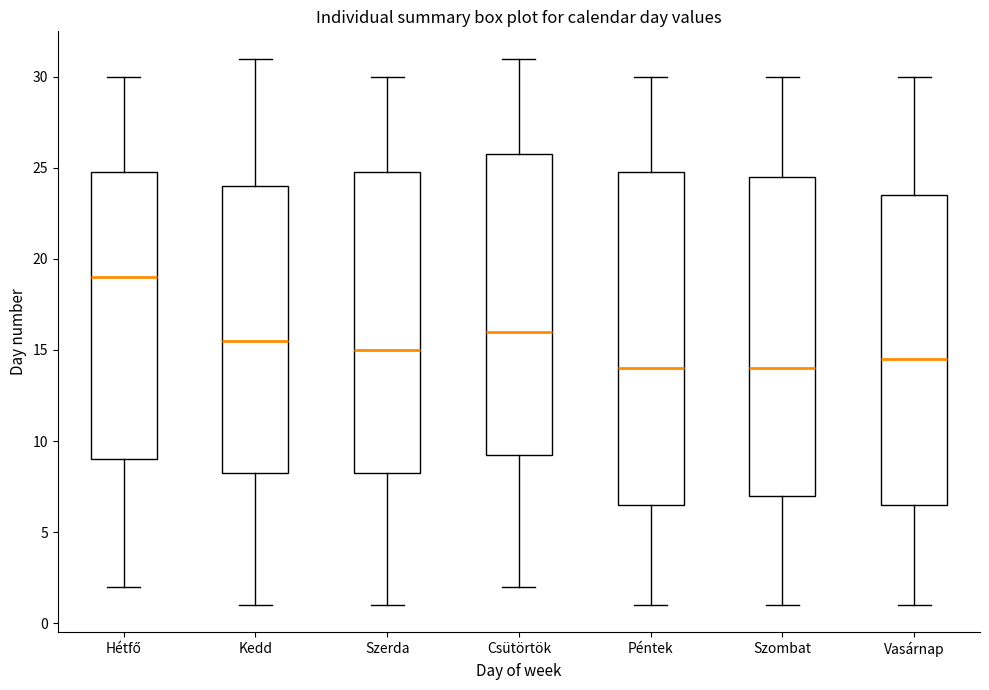

Reading left to right, read every box against the y-axis: the position of its median line, the range the box covers, and the ends of its whiskers. The values are not printed on the chart, so give them approximately, as read against the axis.

Hétfő: median 19.0, box 9.0 to 25.0, whiskers 2.0 to 30.0
Kedd: median 15.5, box 8.5 to 24.0, whiskers 1.0 to 31.0
Szerda: median 15.0, box 8.5 to 25.0, whiskers 1.0 to 30.0
Csütörtök: median 16.0, box 9.5 to 26.0, whiskers 2.0 to 31.0
Péntek: median 14.0, box 6.5 to 25.0, whiskers 1.0 to 30.0
Szombat: median 14.0, box 7.0 to 24.5, whiskers 1.0 to 30.0
Vasárnap: median 14.5, box 6.5 to 23.5, whiskers 1.0 to 30.0